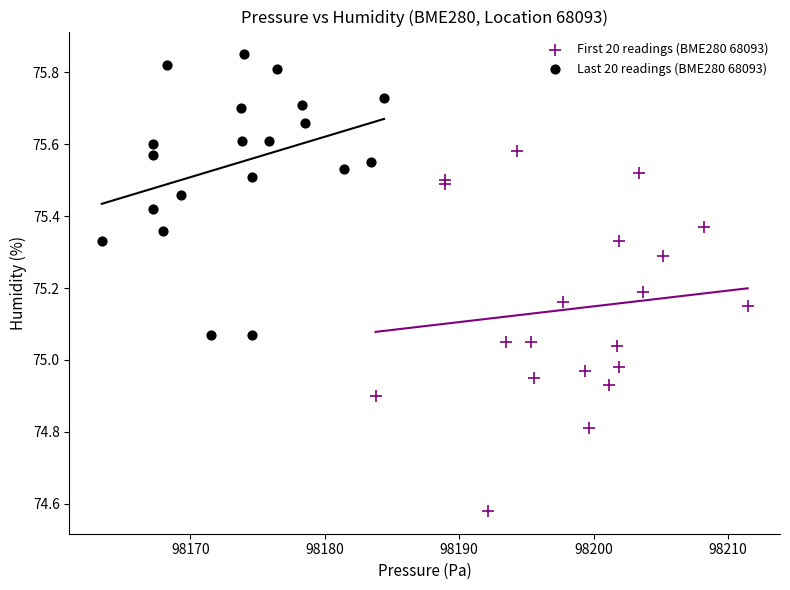

Which series has the largest Y range (max minus min)?

First 20 readings (BME280 68093)